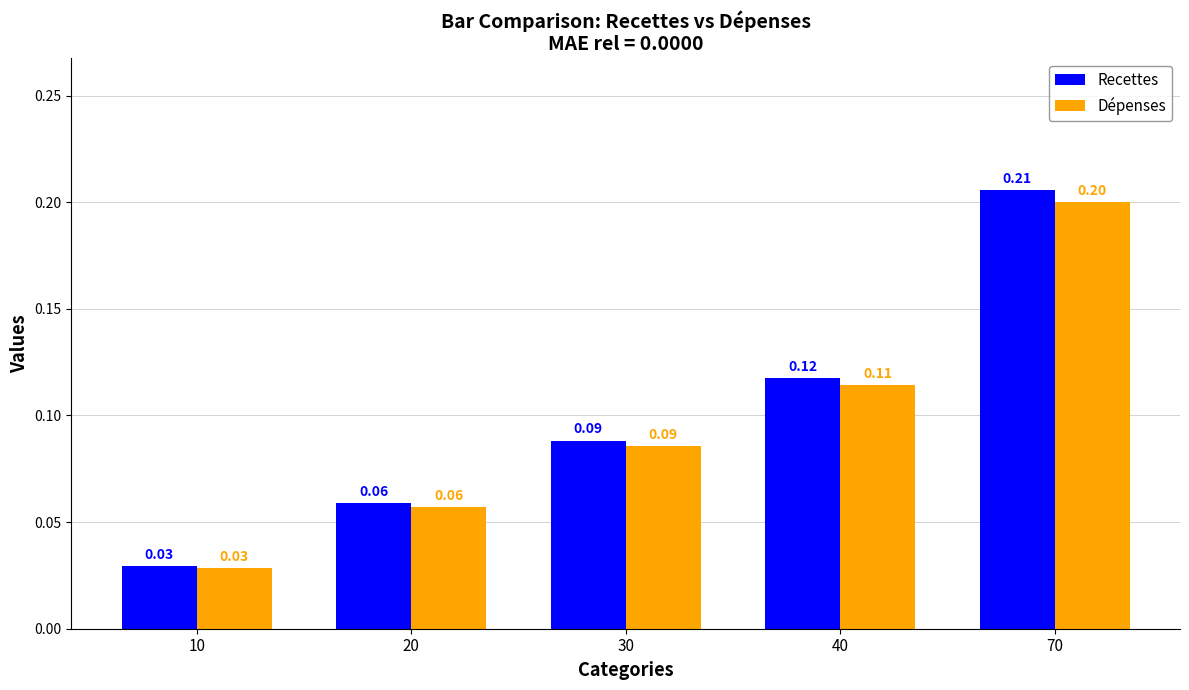

List the labels in order of Recettes value, smallest first.

10, 20, 30, 40, 70